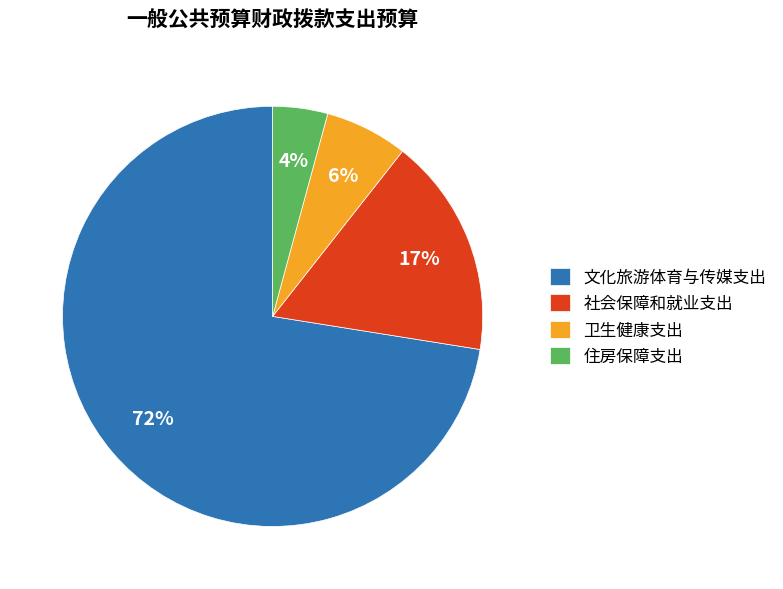

Is the sum of 社会保障和就业支出 and 住房保障支出 greater than half?

No